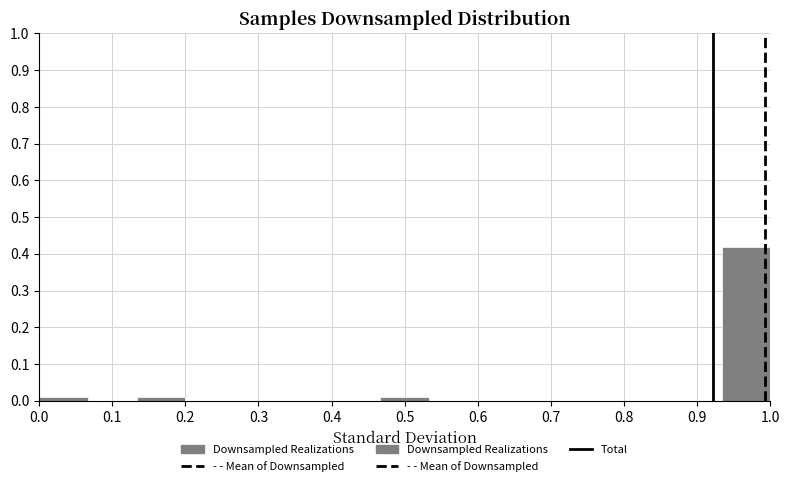

What is the height of the bar covering 0.93 to 1.00 on the x-axis? Neither the bar edges nor the heights are printed on the chart, so give them approximately, as read against the axes.

0.42